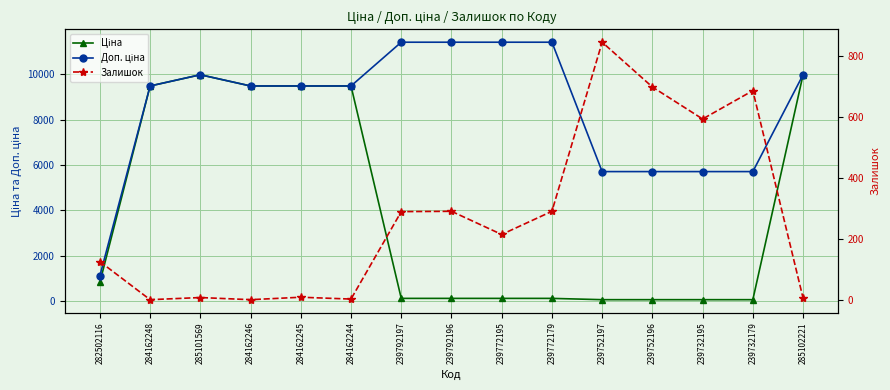

True or false: Доп. ціна and Ціна intersect in this chart.

False